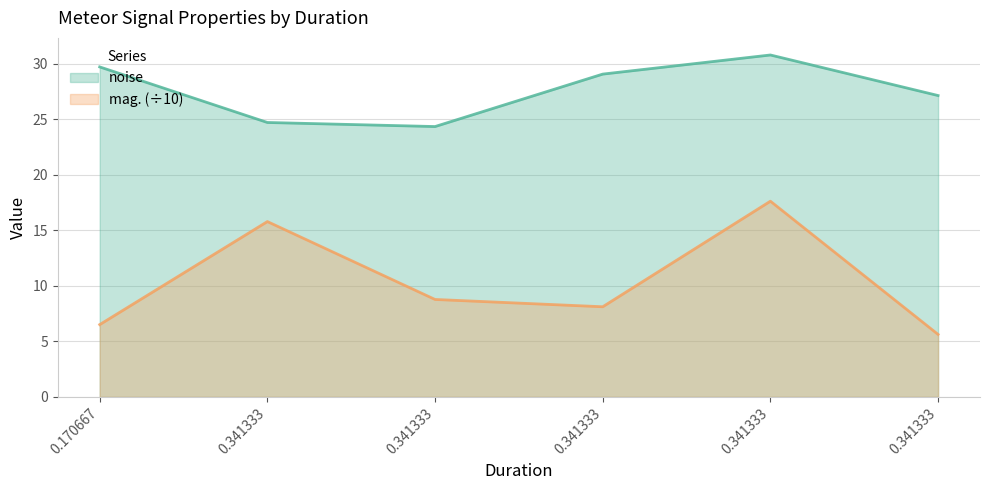

Reading right to left, list all the values displayed in this chart.

noise: 0.341333=27.1	0.341333=30.8	0.341333=29.1	0.341333=24.3	0.341333=24.7	0.170667=29.7
mag.: 0.341333=5.6	0.341333=17.6	0.341333=8.1	0.341333=8.8	0.341333=15.8	0.170667=6.5